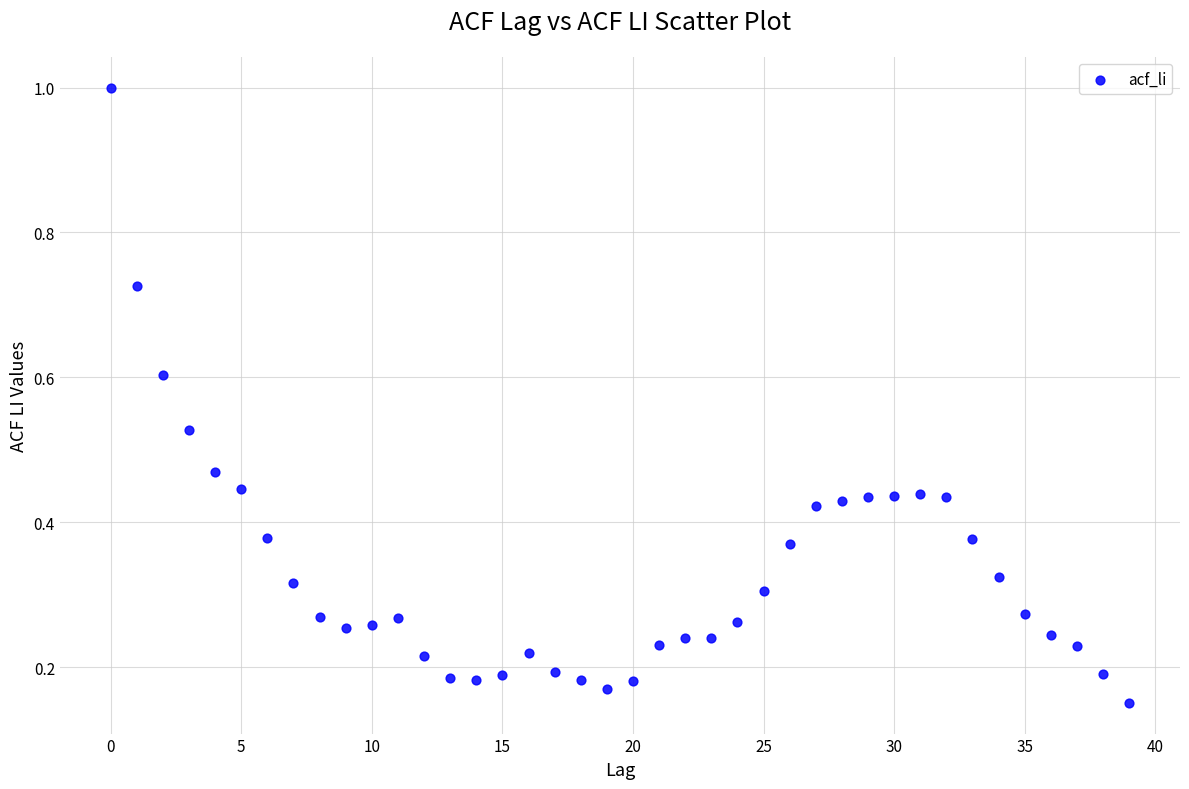

What is the range of Y values (max minus min)?

0.8